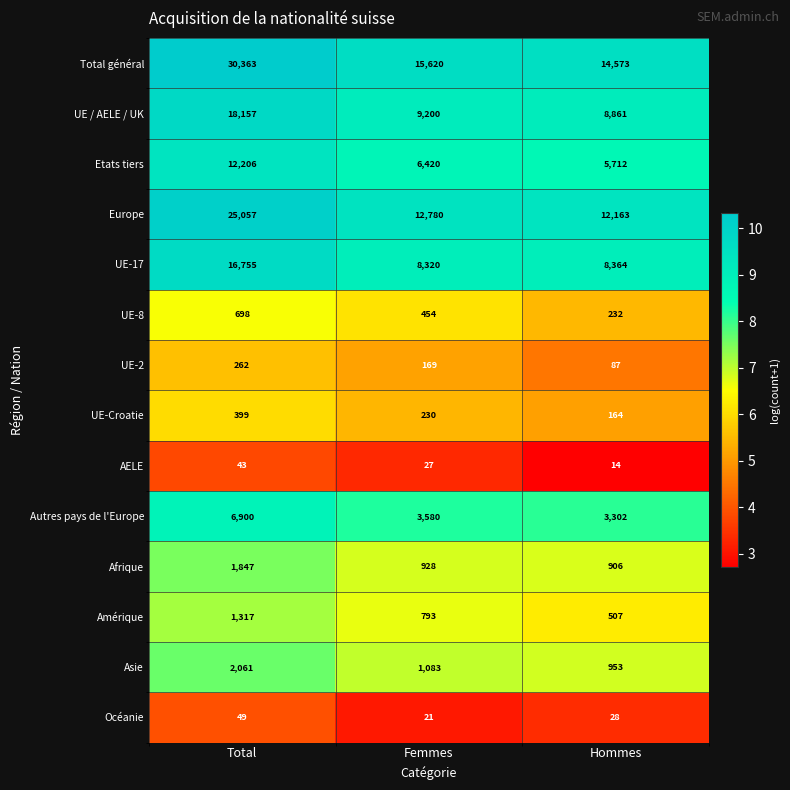

The Europe series shows 25057 at Total. True or false?

True